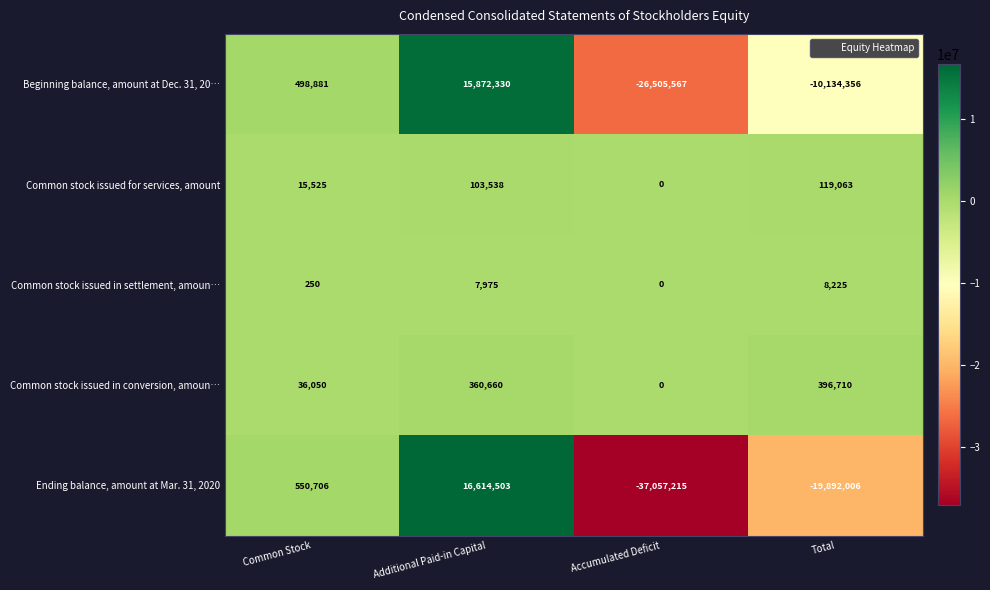

What is the difference between the highest and lowest values at Common Stock?

550456